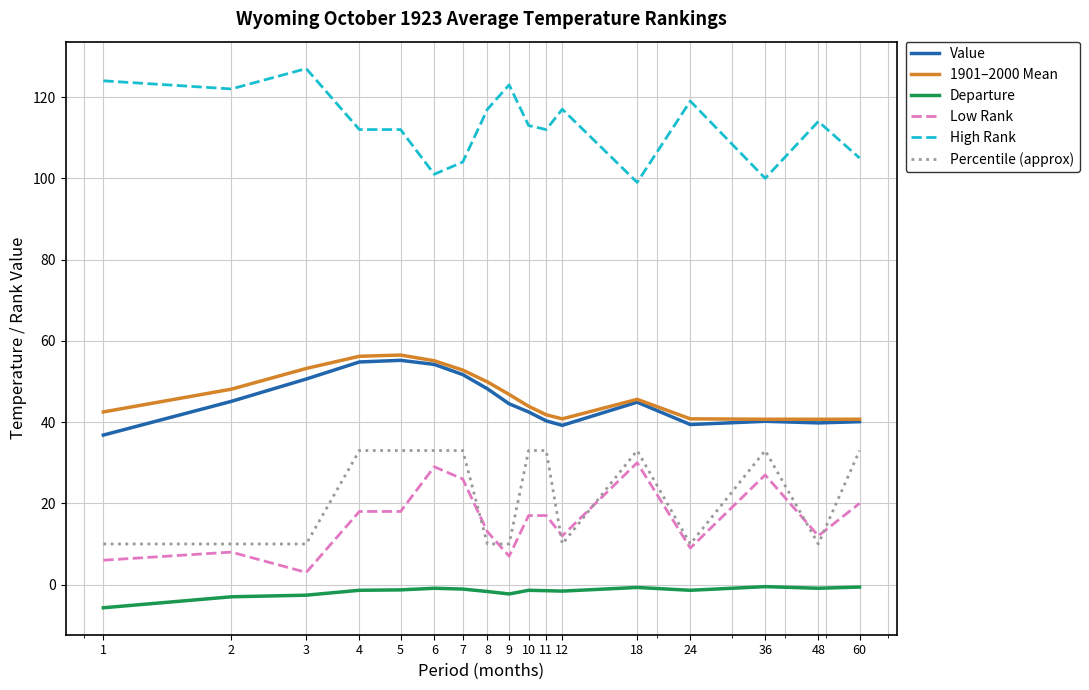

Which series has the largest total across all categories?

High Rank